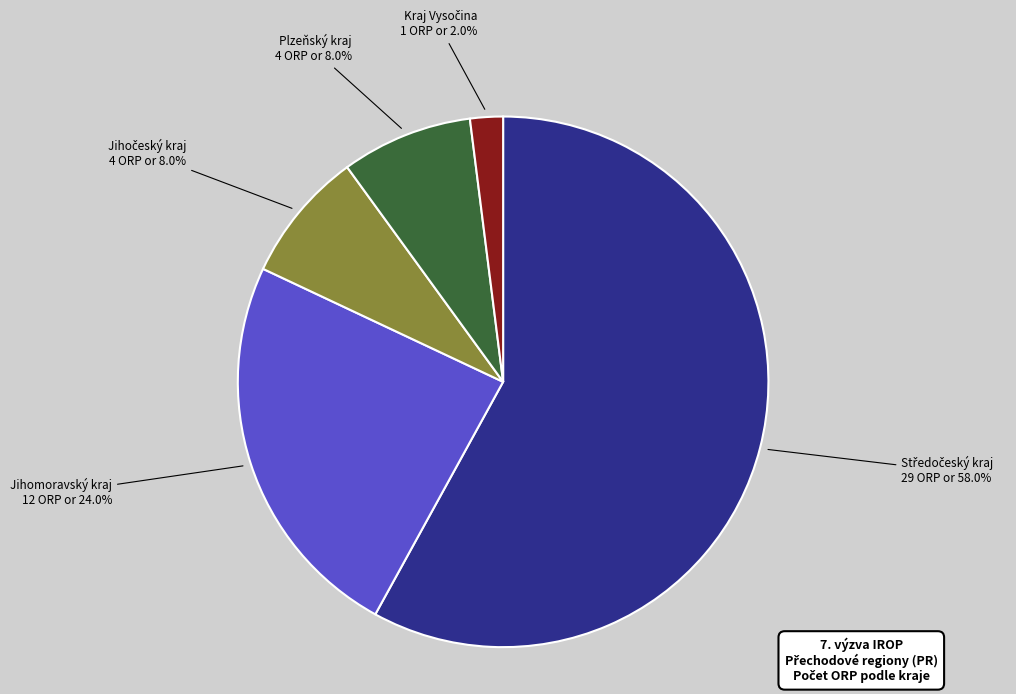

Does any single category account for the majority?

Yes